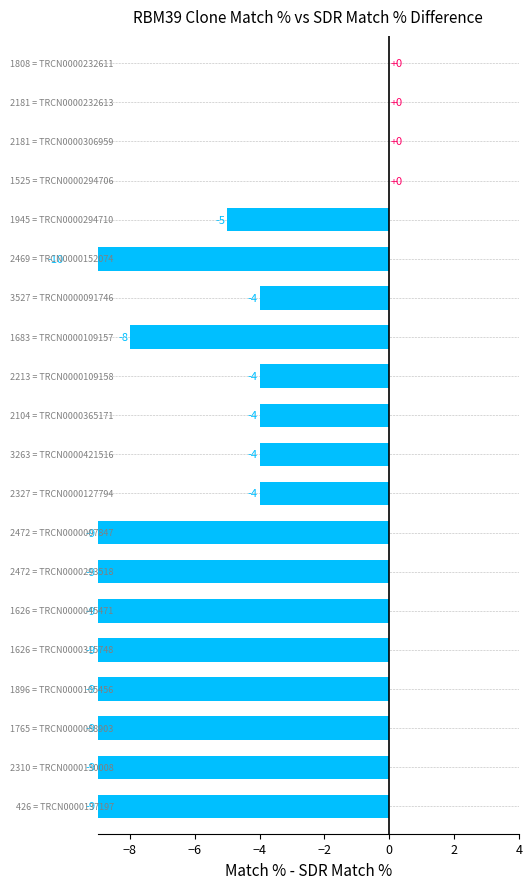

How many values are between -9 and -4?

15